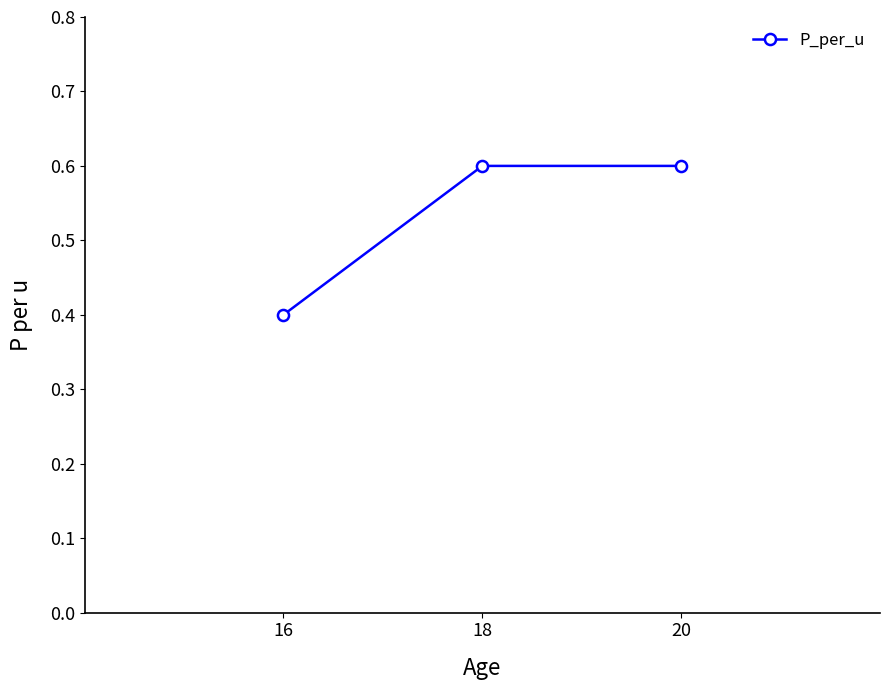

What is the sum of all values?

1.6